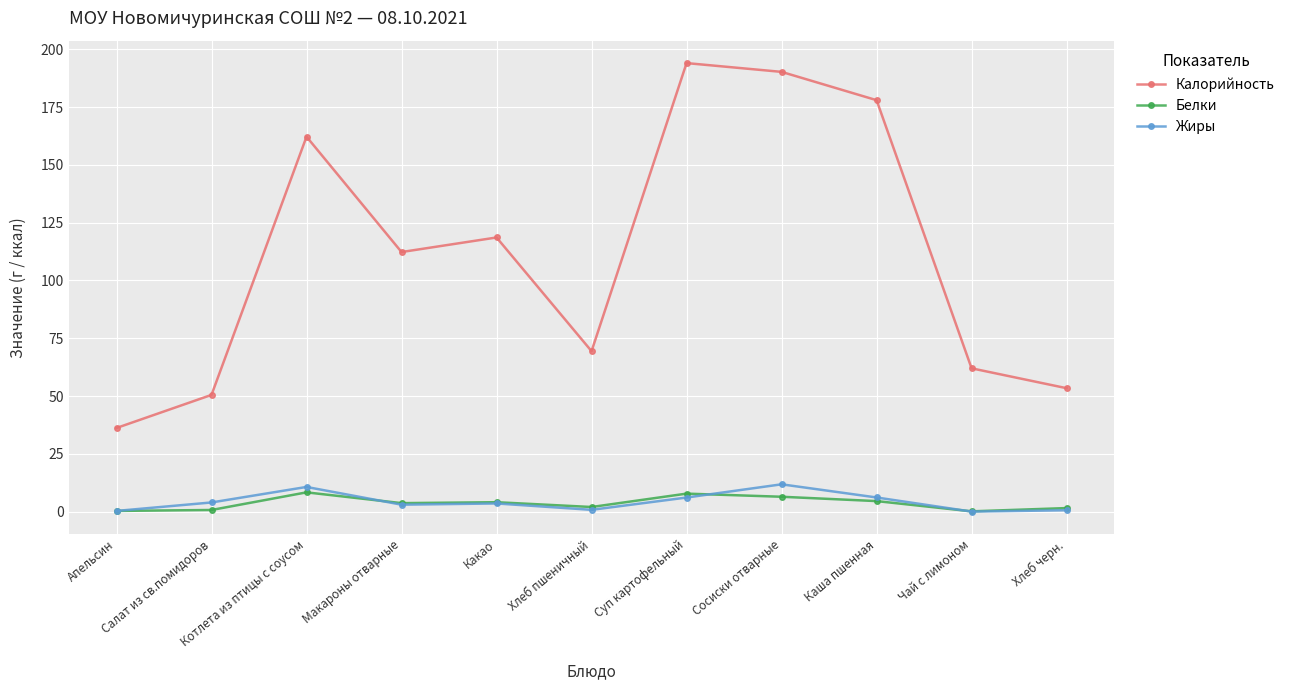

At which label does Калорийность reach its minimum?

Апельсин